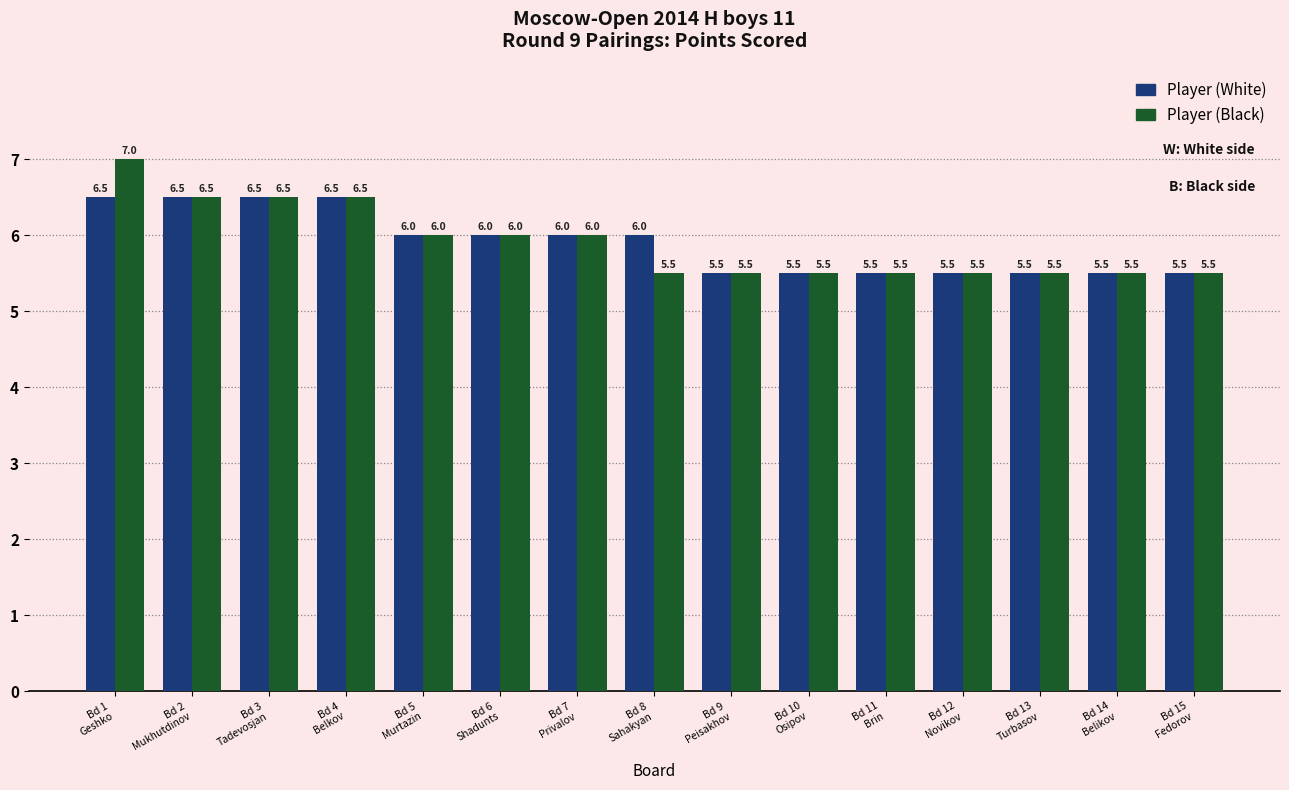

Rank the series by their maximum value, from lowest to highest.

Player (White), Player (Black)